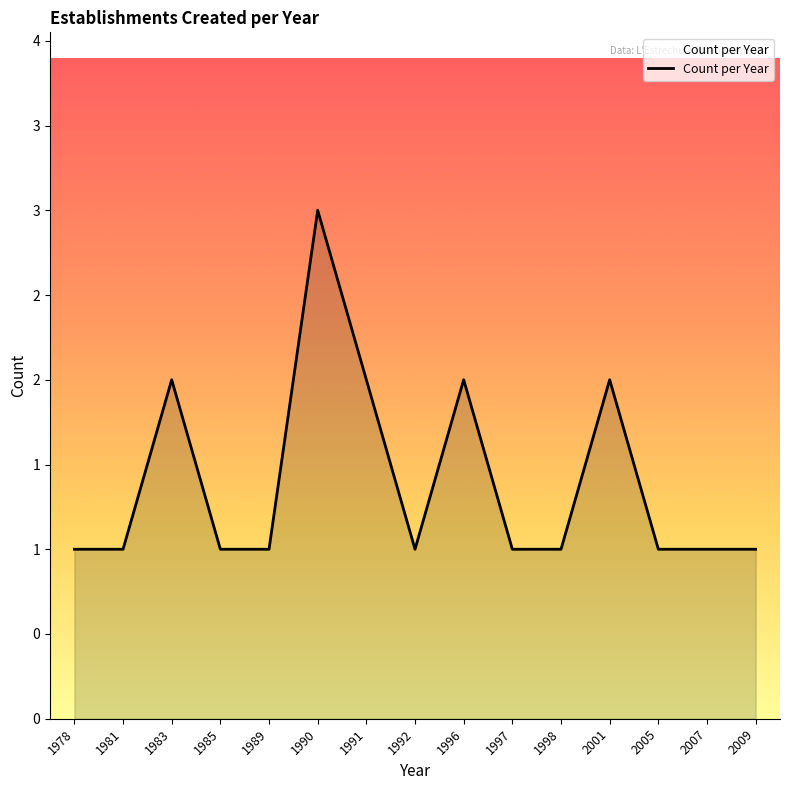

Does the chart display data point markers on the line(s)?

No